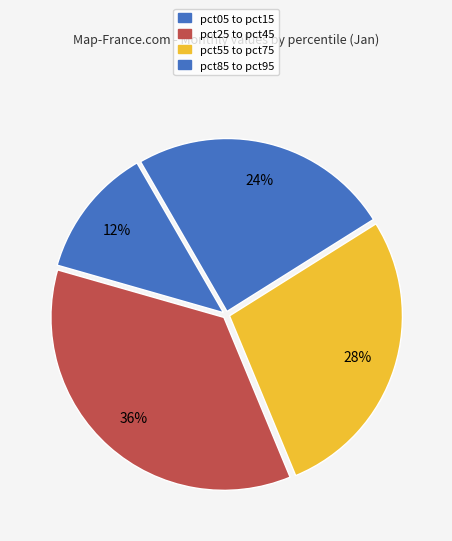

How many slices are in this pie chart?

4